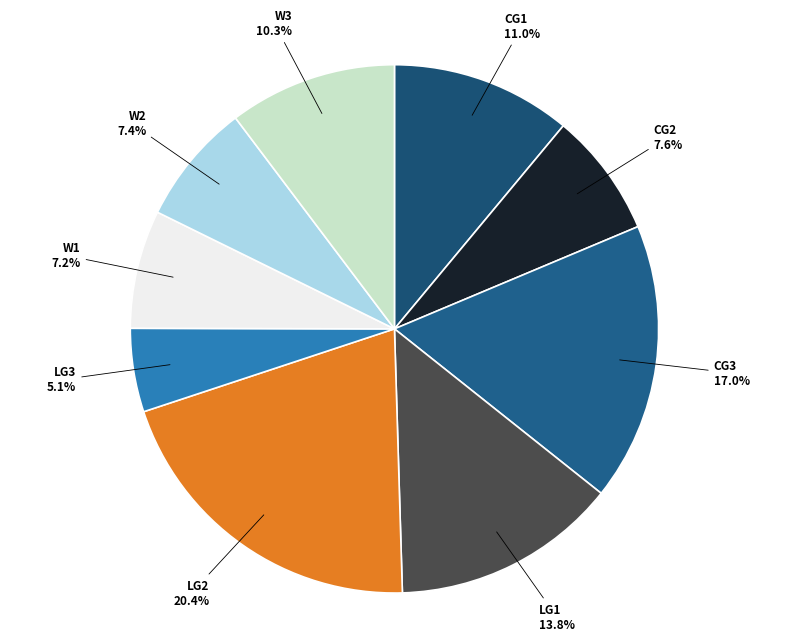

To the nearest percent, what is the difference between the LG2 and CG3 slice percentages?

3%